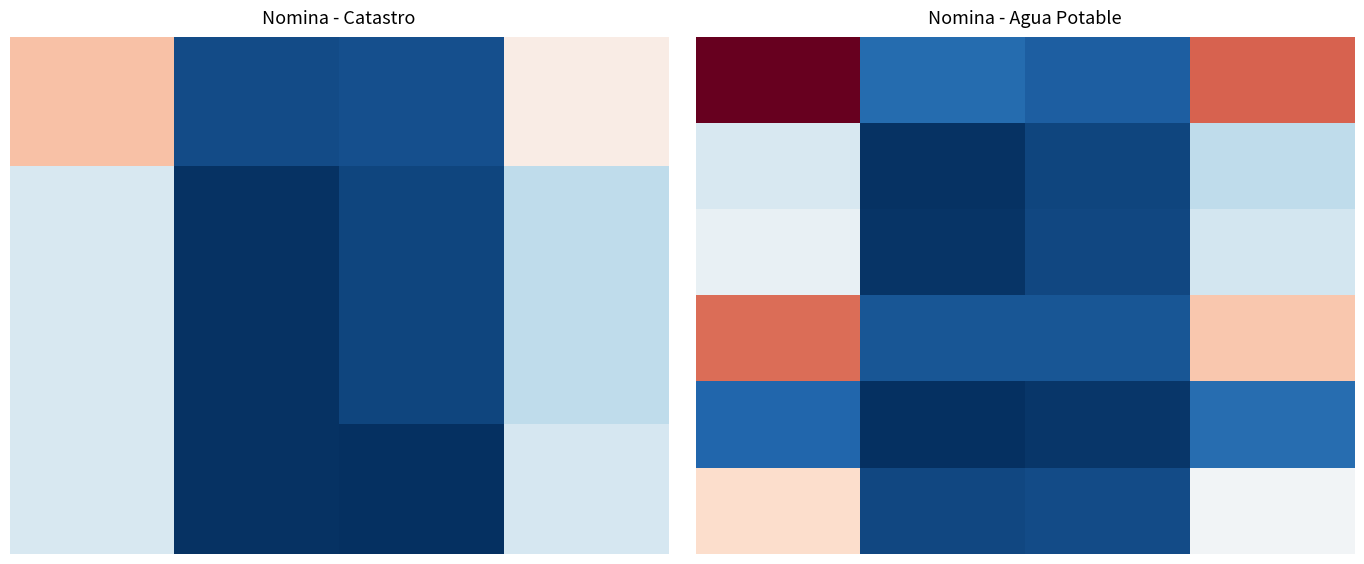

What is the greatest value displayed?

6488.0